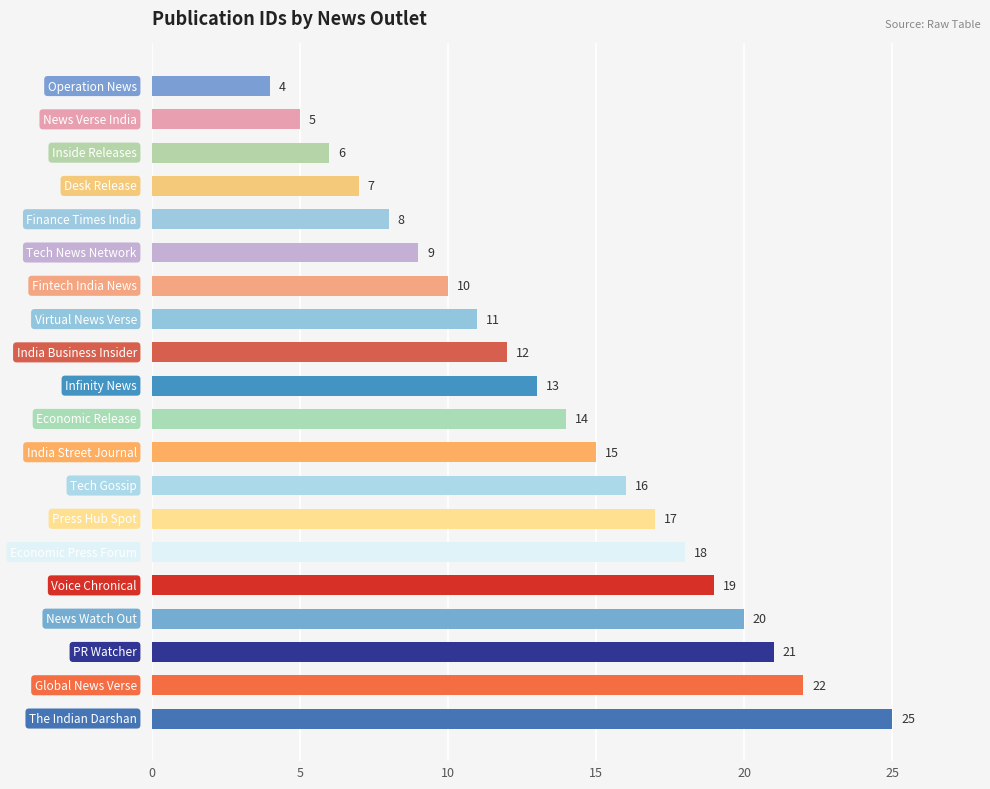

What is the maximum value shown in the chart?

25